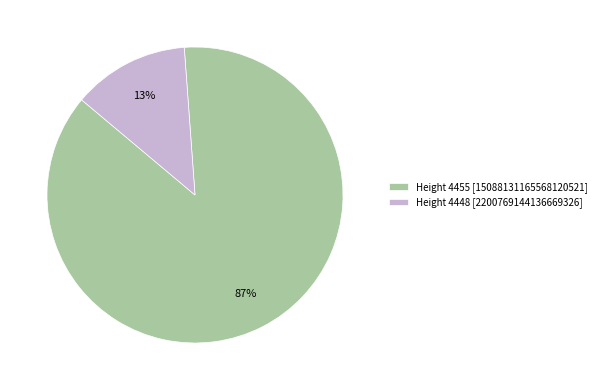

To the nearest percent, what percentage of the pie is Height 4448 [2200769144136669326]?

13%